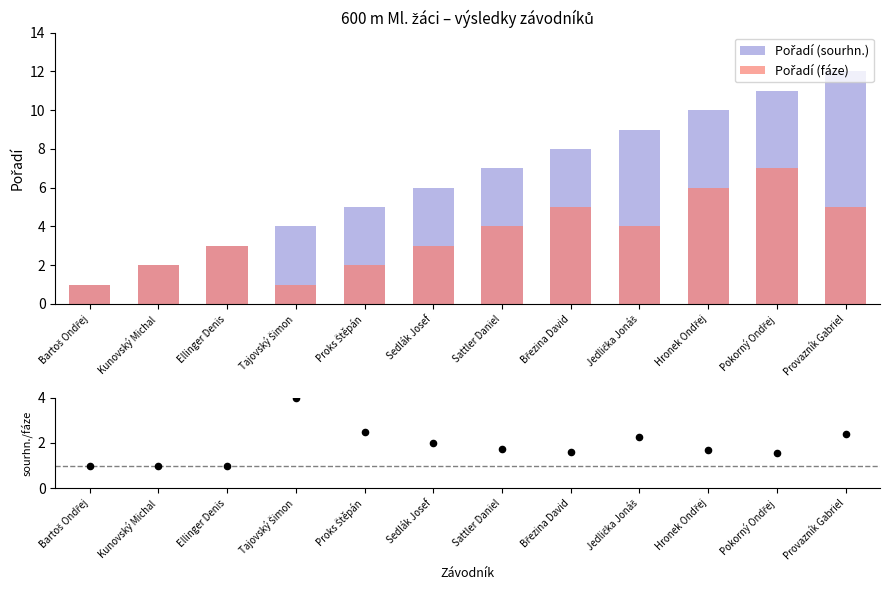

Which series reaches the minimum Y coordinate?

Pořadí (sourhn.)